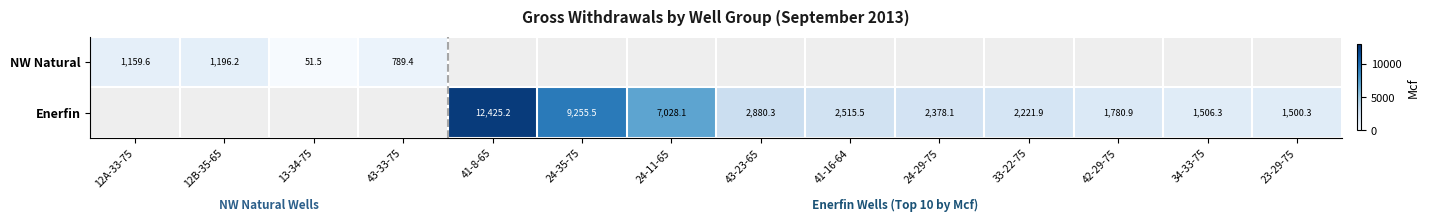

Is the value of NW Natural at 43-33-75 greater than the value of Enerfin at 42-29-75?

No